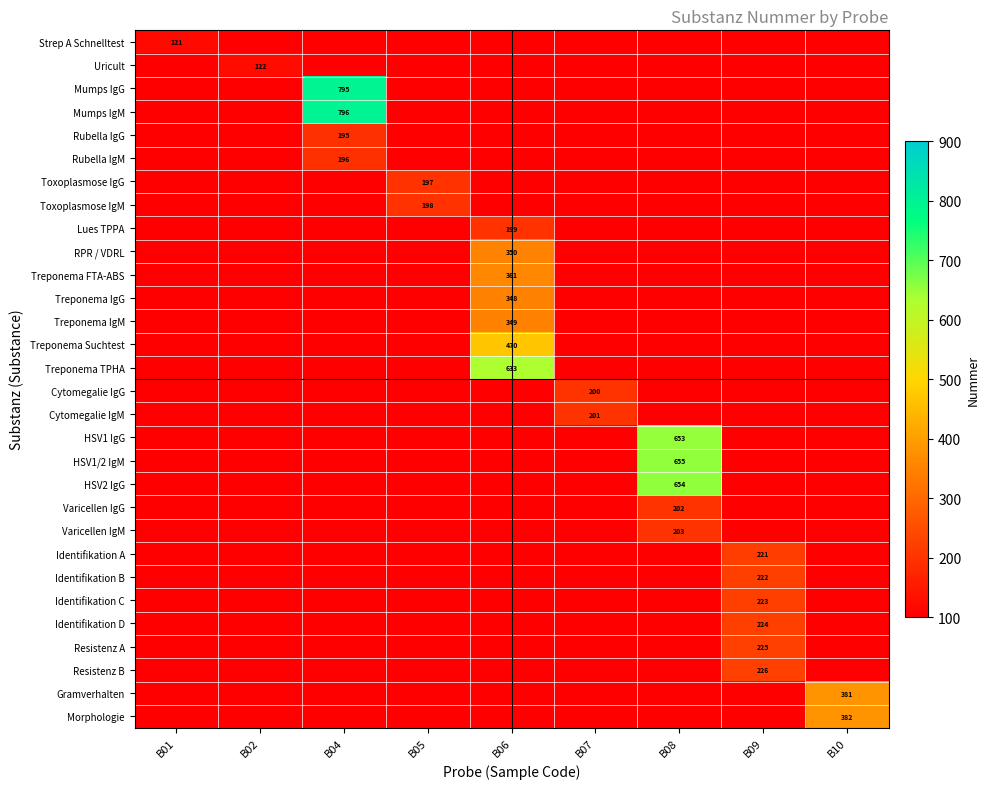

Is it true that Resistenz B equals 51 at B09?

False